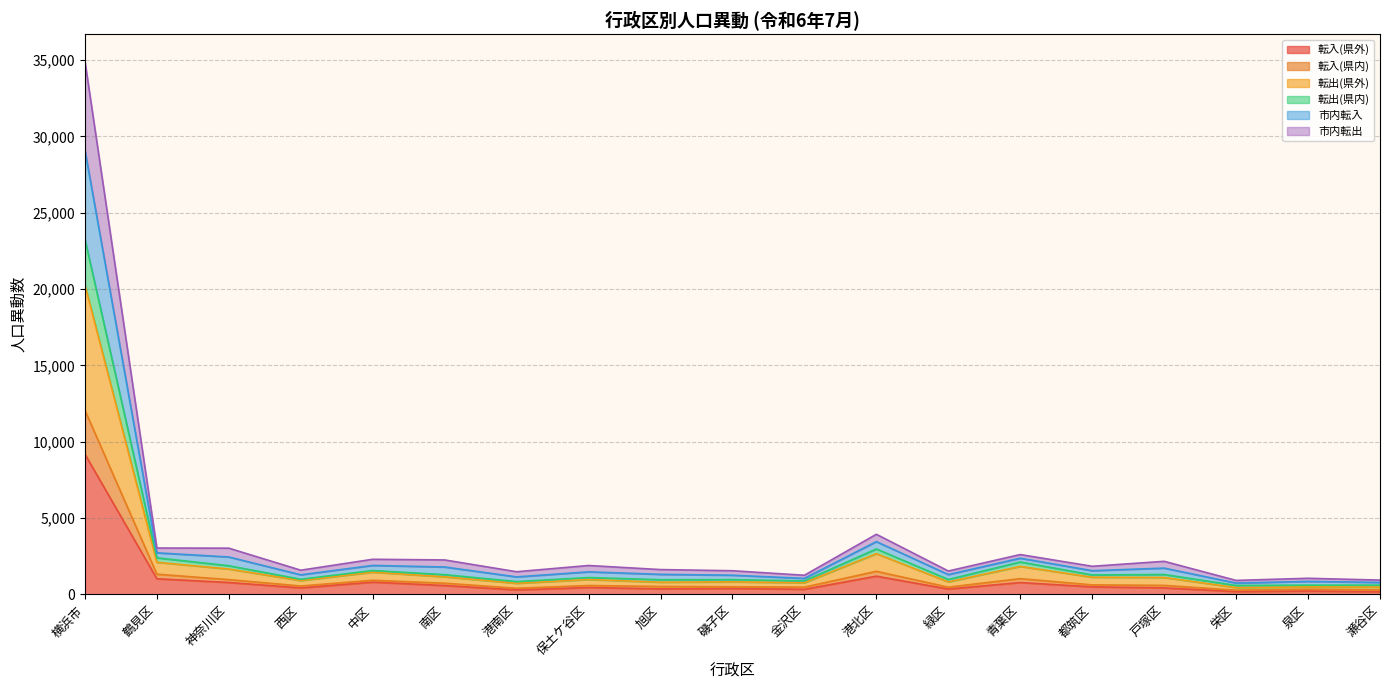

What is the highest value of the 転入(県外) series?

9185